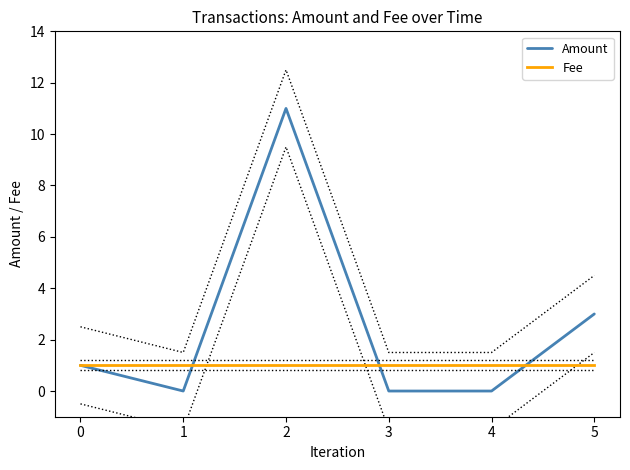

Which series changed the most between 0 and 3?

Amount